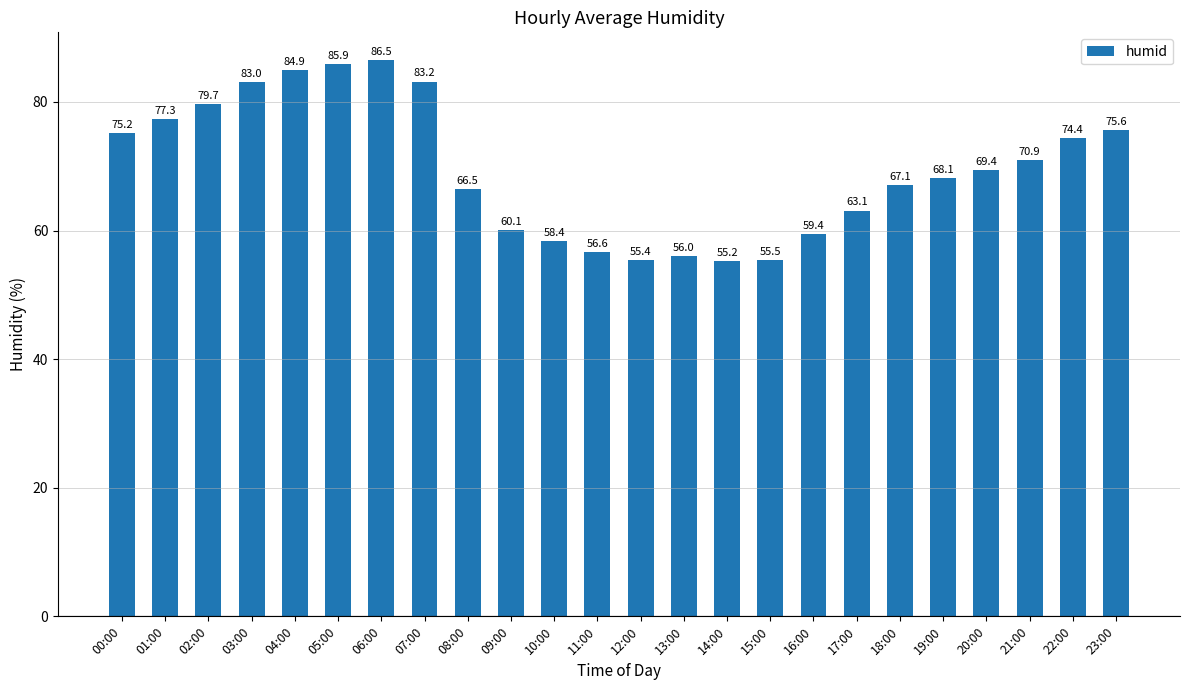

How many data points are less than 69?

12